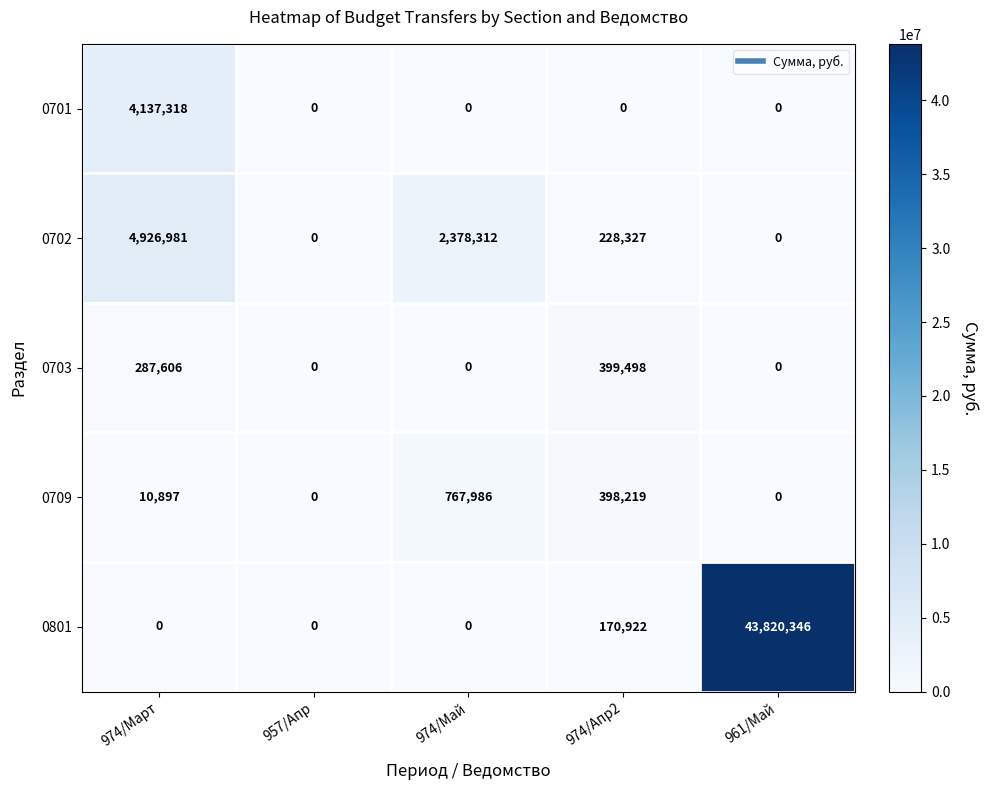

Is the value of 0702 at 974/Май greater than the value of 0801 at 974/Май?

Yes